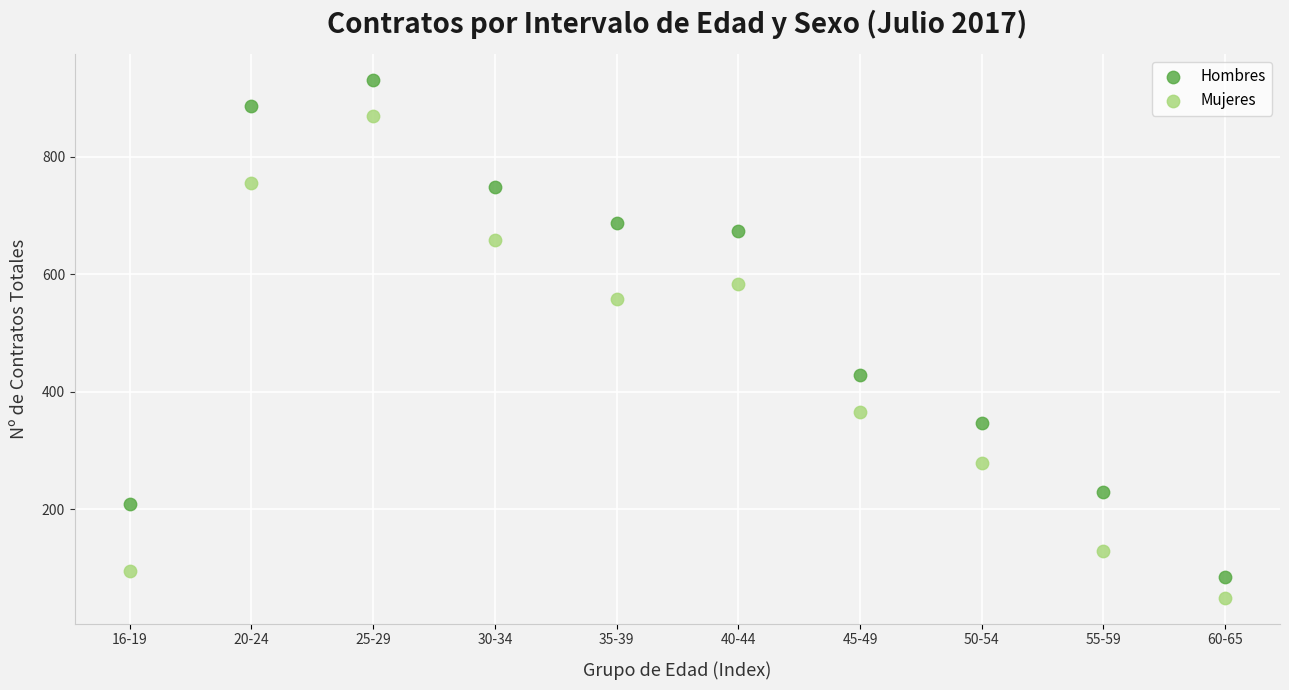

Which series has the largest Y range (max minus min)?

Hombres